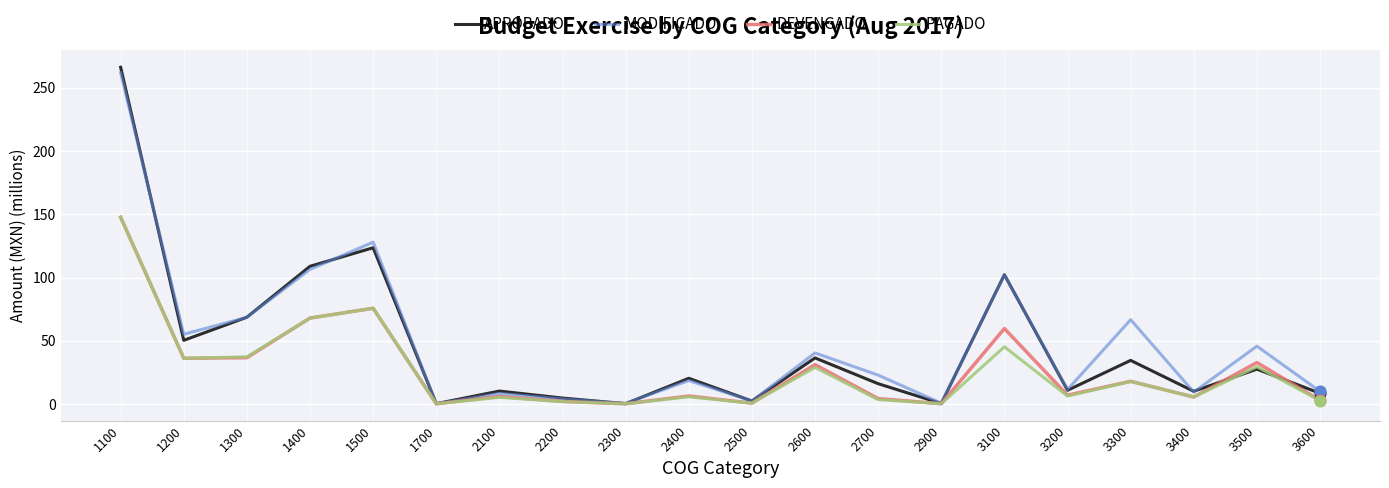

What is the spread (max minus min) of values at 1100?

118.6